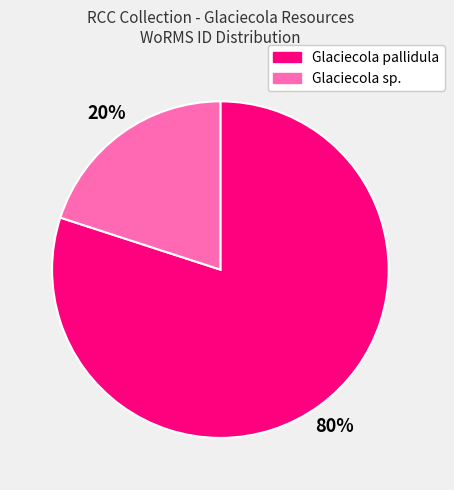

To the nearest percent, what is the difference between the largest and smallest slice percentages?

60%